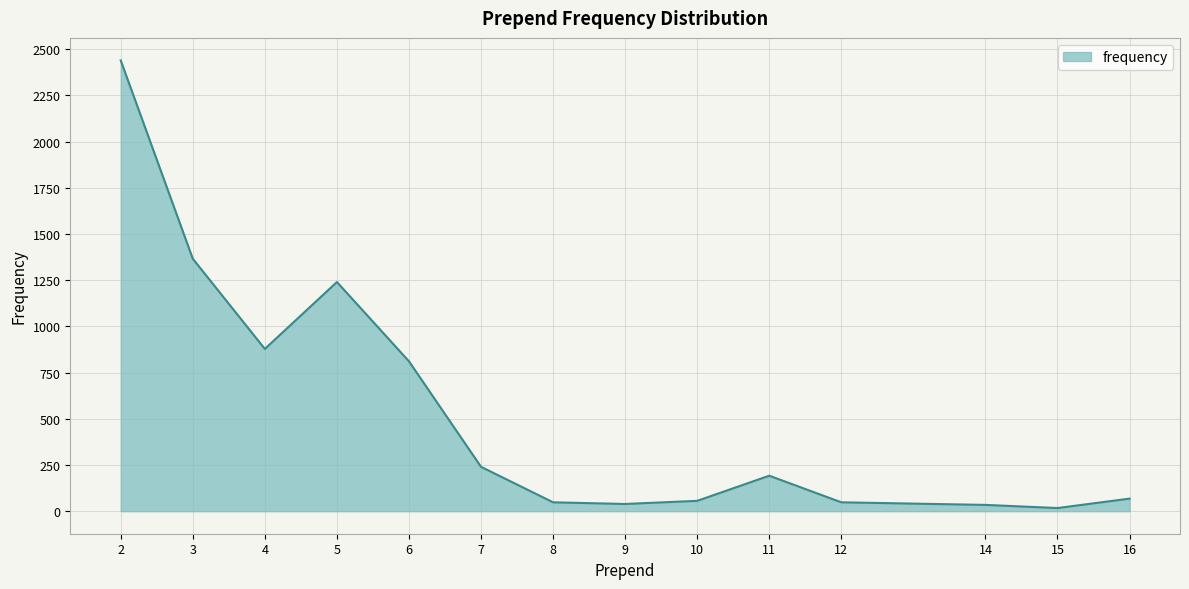

How many lines are shown in the chart?

1